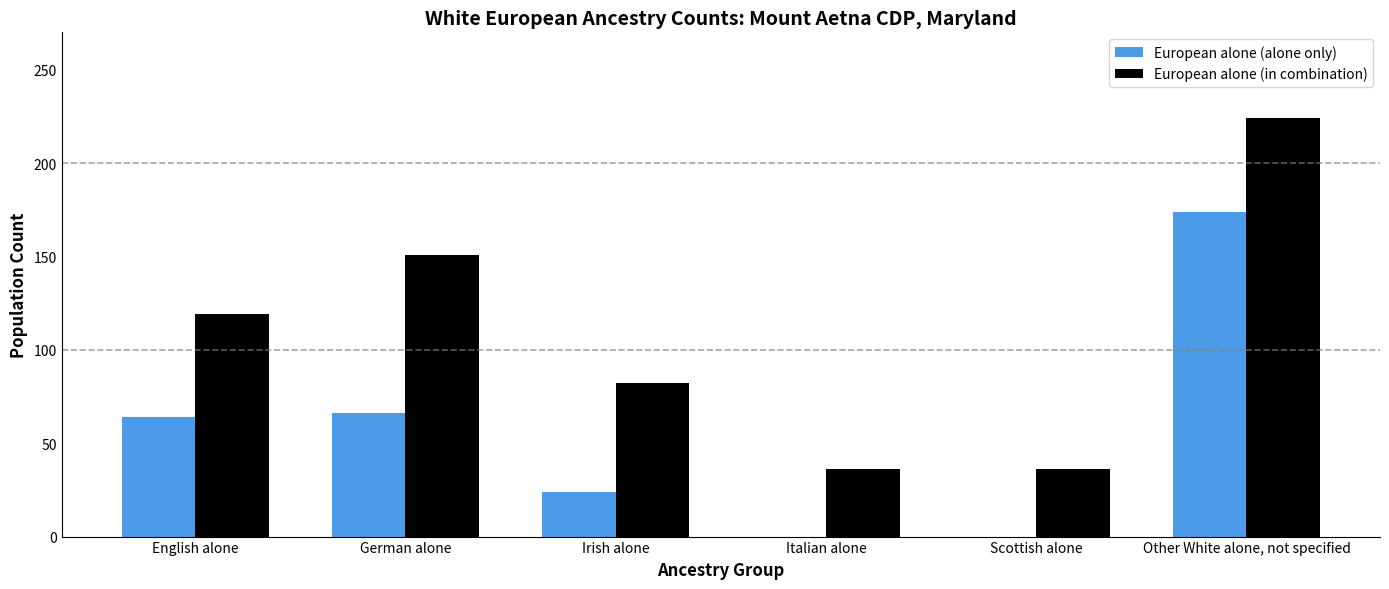

What is the total value across all series at Irish alone?

106